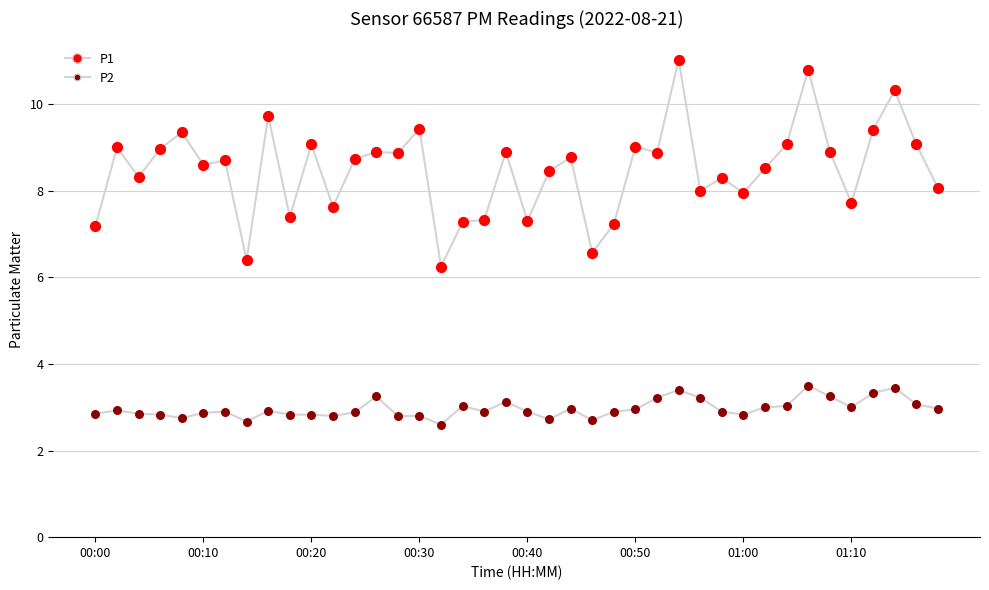

Which series has the largest total across all categories?

P1